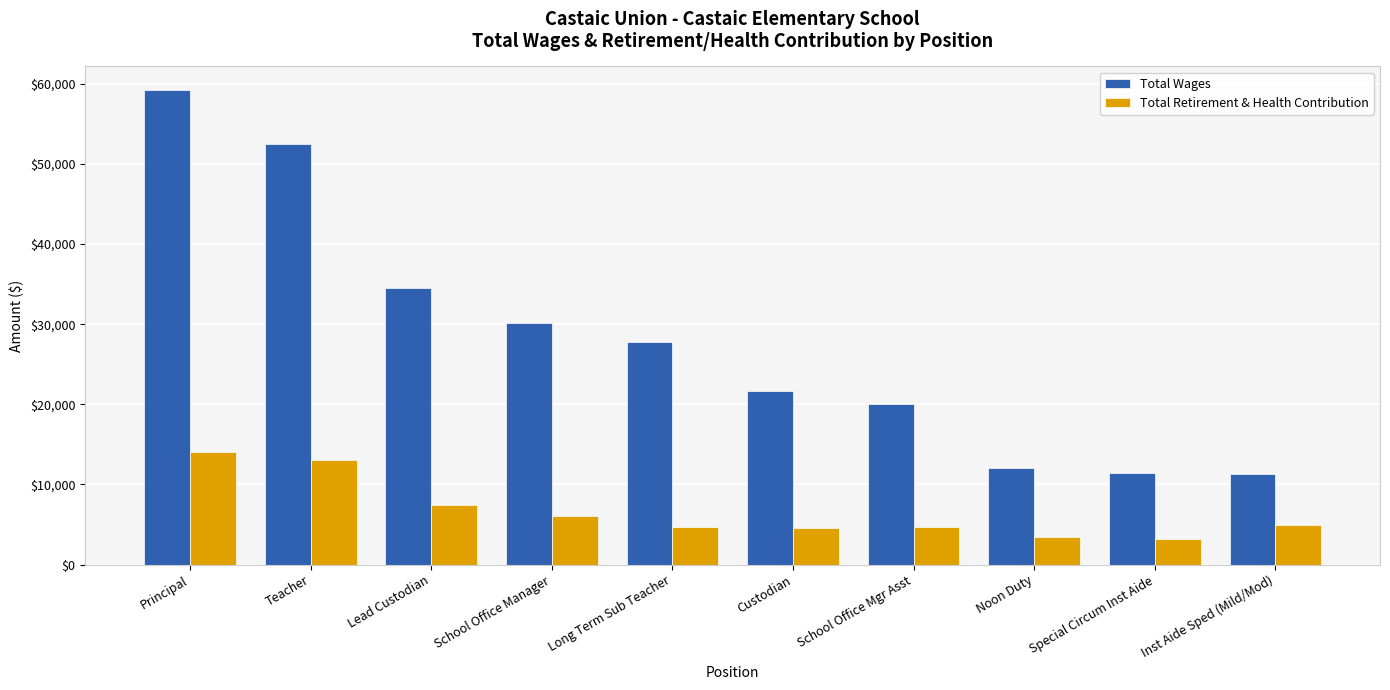

How many categories are shown in the chart?

10